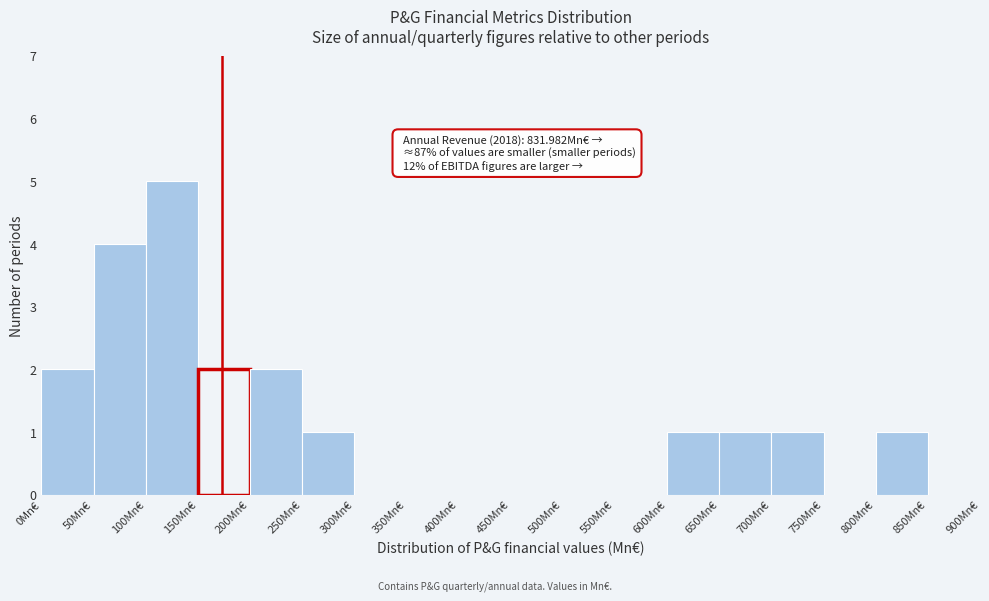

Which range on the x-axis has the tallest bar?

100 to 150